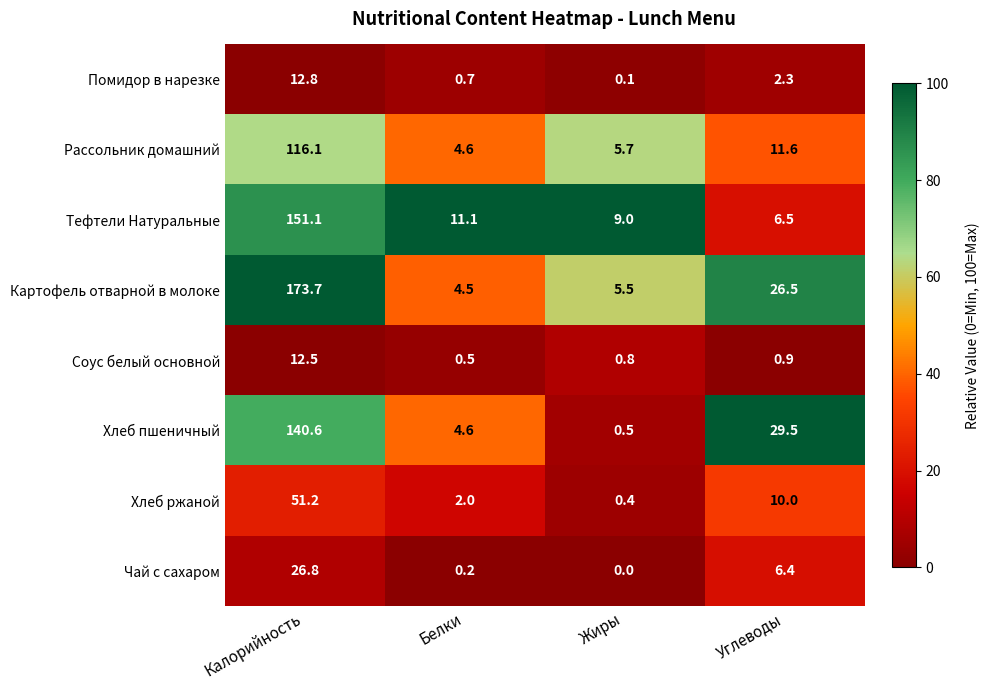

Rank the series at Углеводы from lowest to highest value.

Соус белый основной, Помидор в нарезке, Чай с сахаром, Тефтели Натуральные, Хлеб ржаной, Рассольник домашний, Картофель отварной в молоке, Хлеб пшеничный